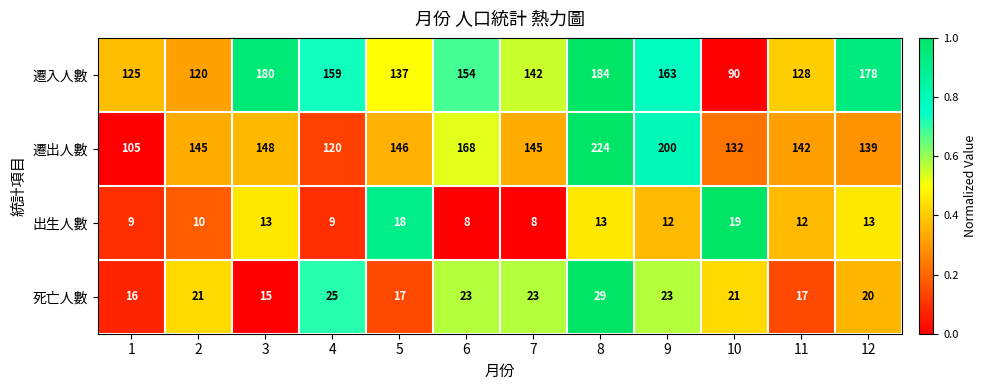

Which category has the highest value across all series?

8